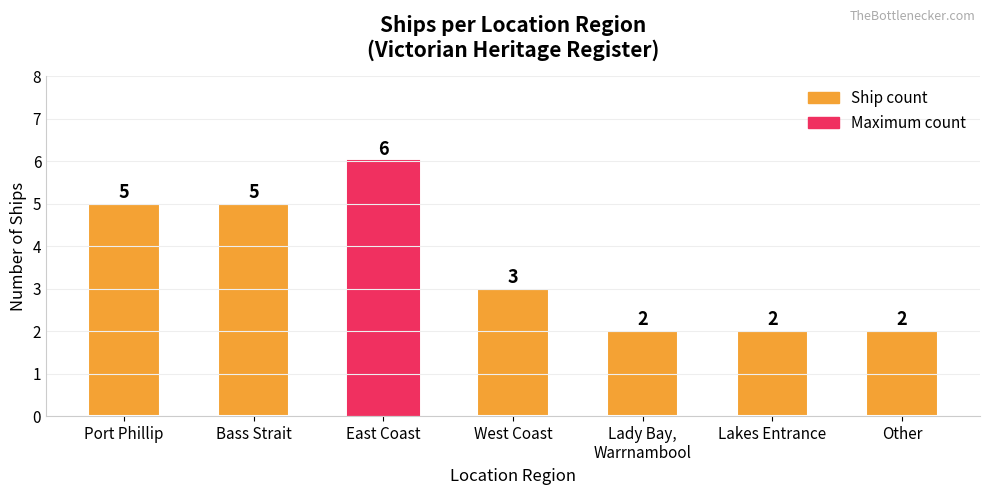

What is the smallest value displayed?

2